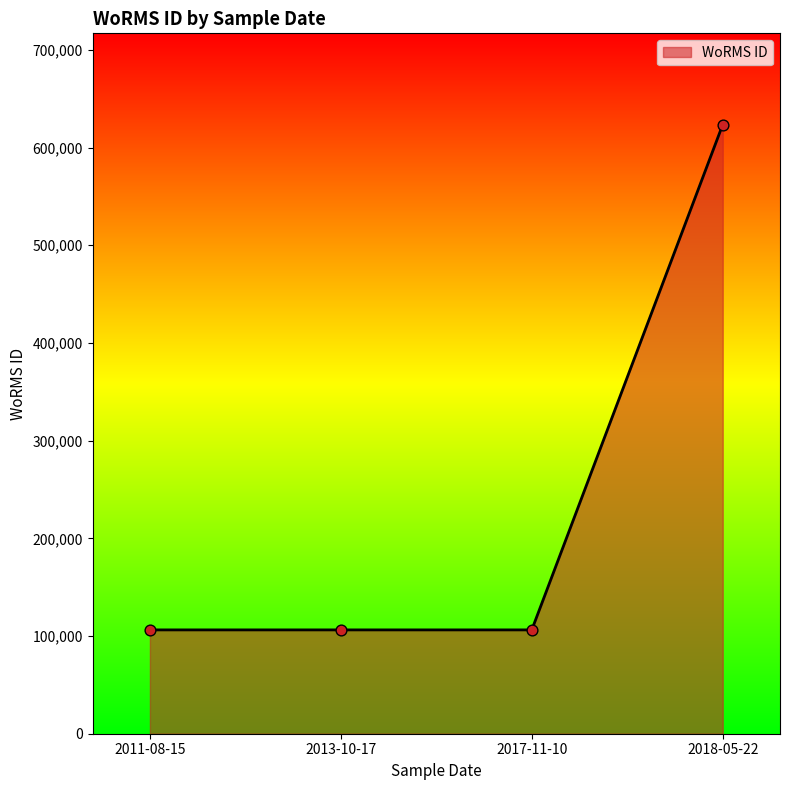

Between 2018-05-22 and 2017-11-10, which is larger?

2018-05-22